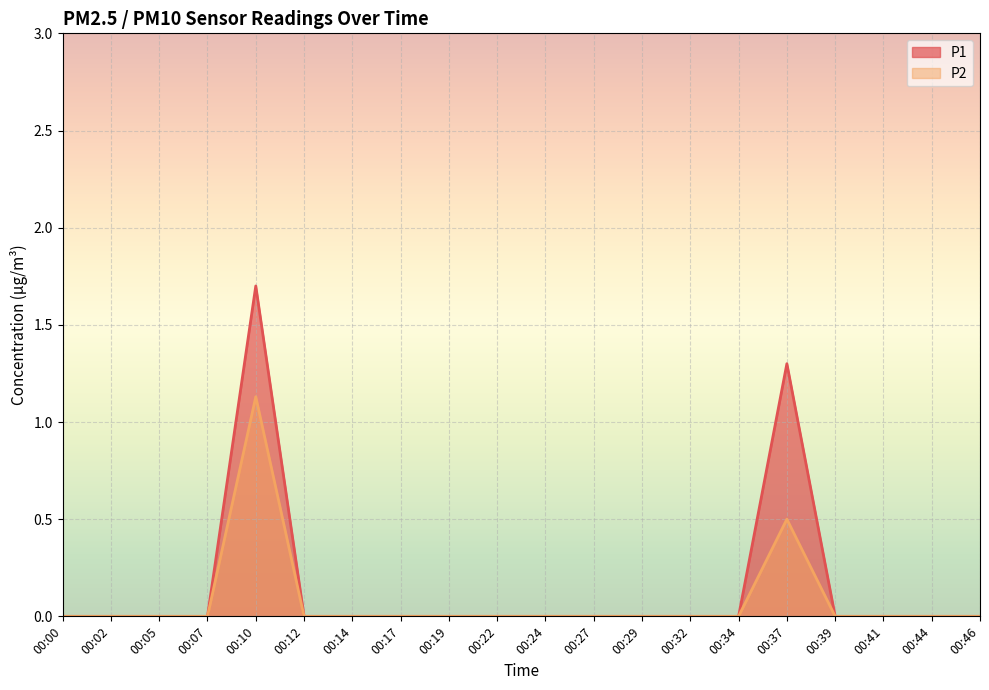

Is the value of P1 at 00:17 greater than the value of P2 at 00:05?

No